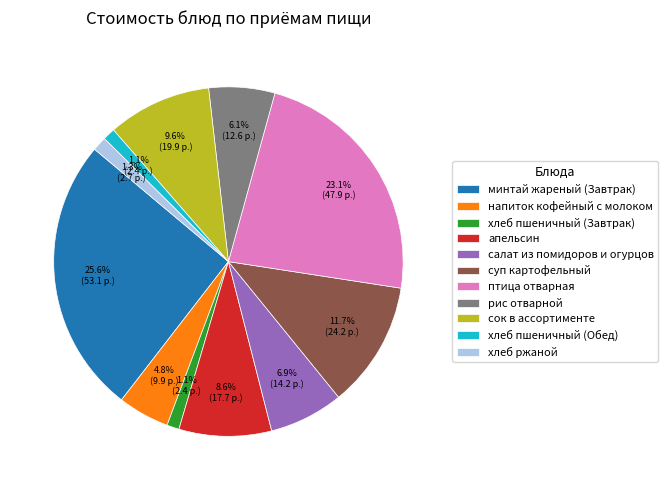

Which slice is the largest?

минтай жареный (Завтрак)